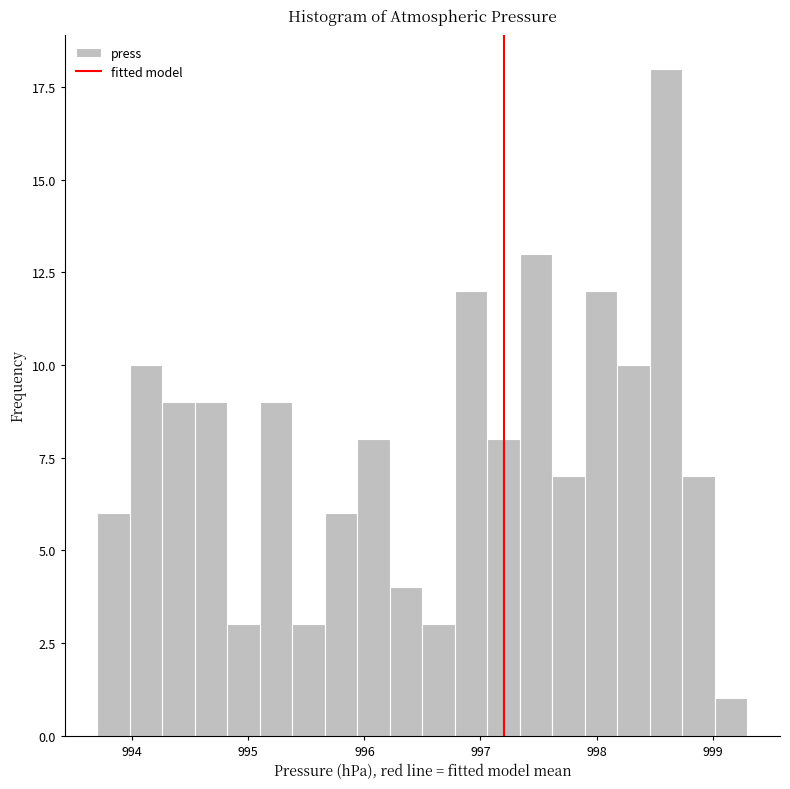

Around what value on the x-axis is the tallest bar? Give the approximate position of its centre, as read against the axis.

998.6